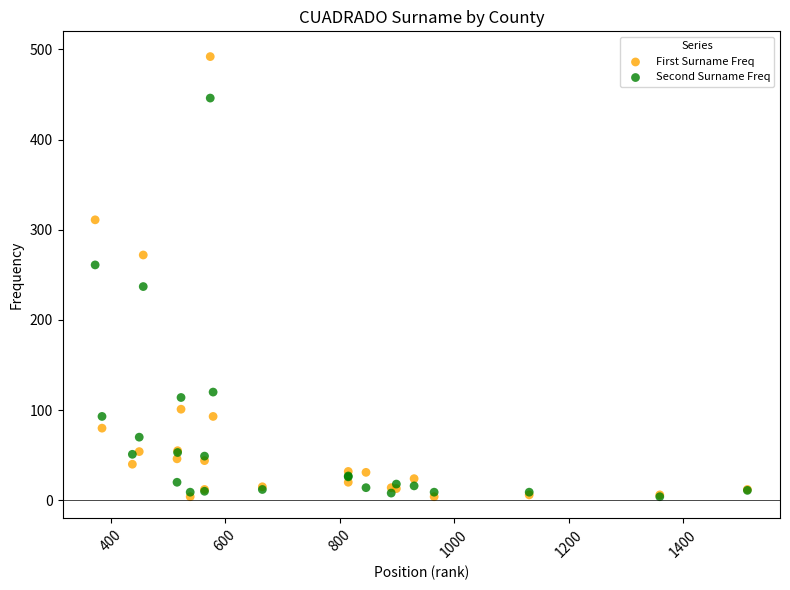

In the Second Surname Freq series, what Y value is closest to 225?

237